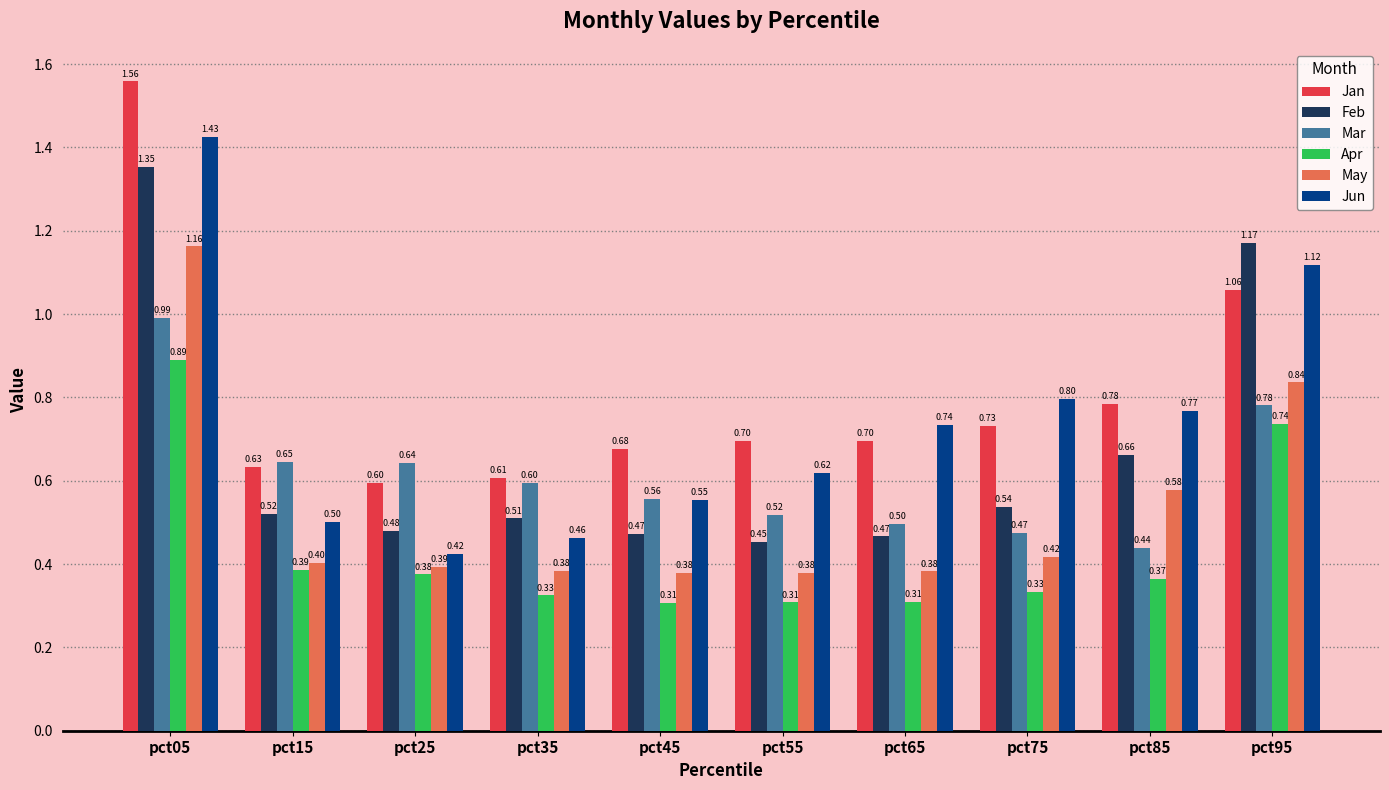

Which series has the largest range (max minus min)?

Jun